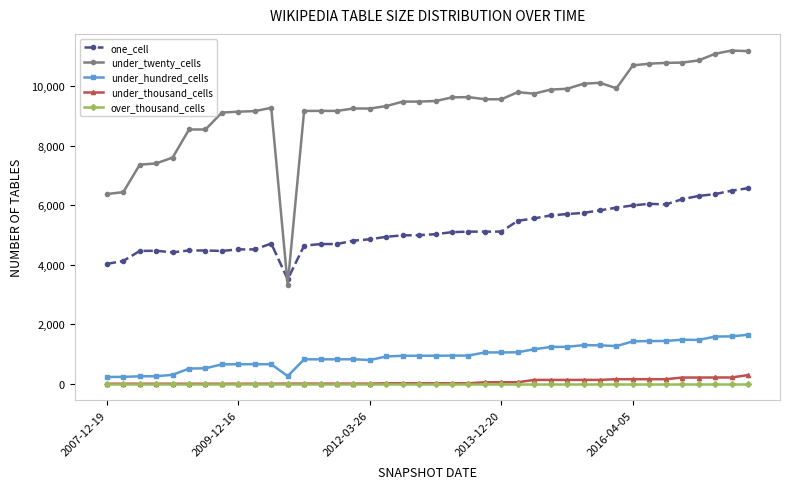

What is the sum of all under_twenty_cells values?

371187